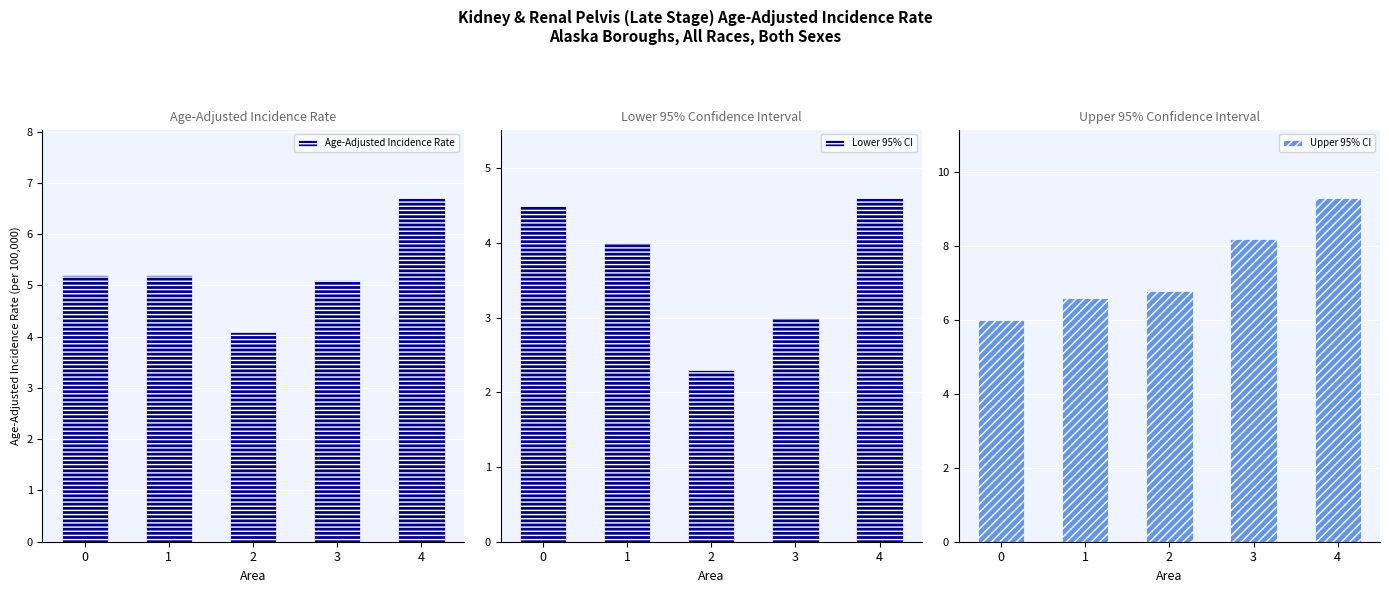

Where is Age-Adjusted Incidence Rate nearest to the value 5?

3